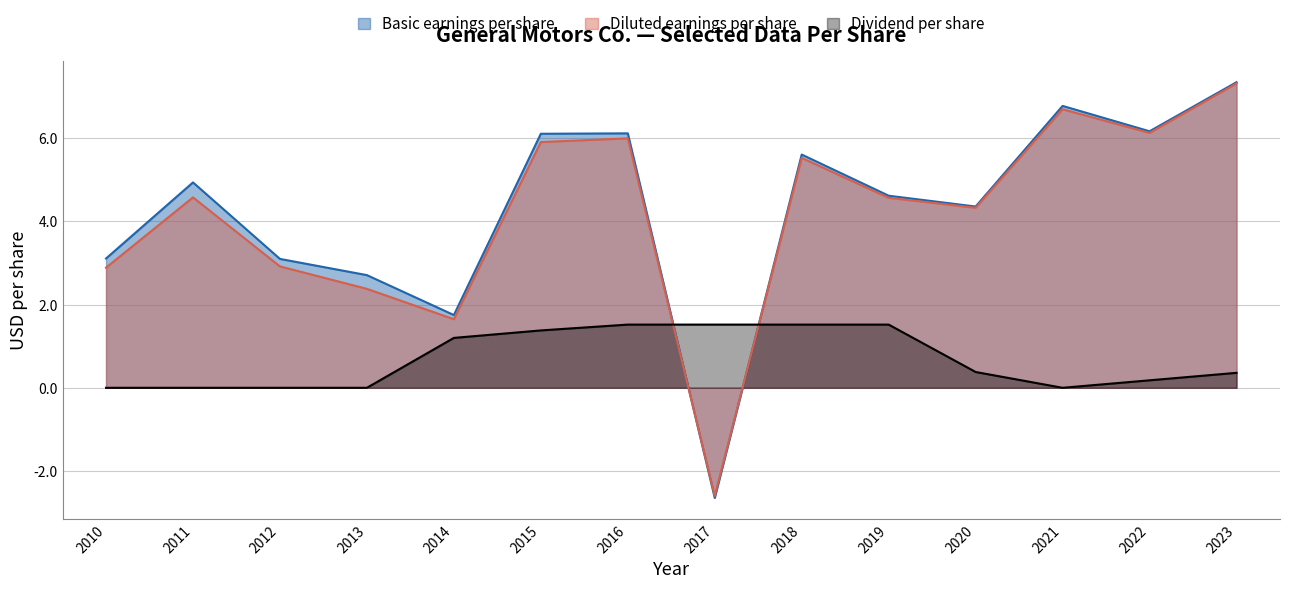

Rank the series by their maximum value, from highest to lowest.

Basic earnings per share, Diluted earnings per share, Dividend per share